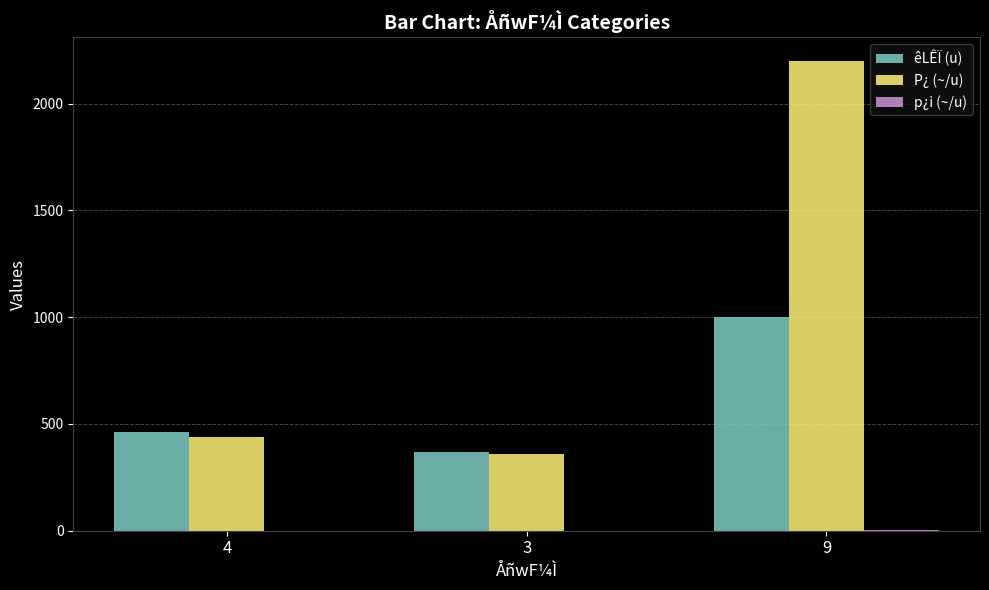

The value of êLÊÏ (u) at 3 is 370.0. True or false?

True